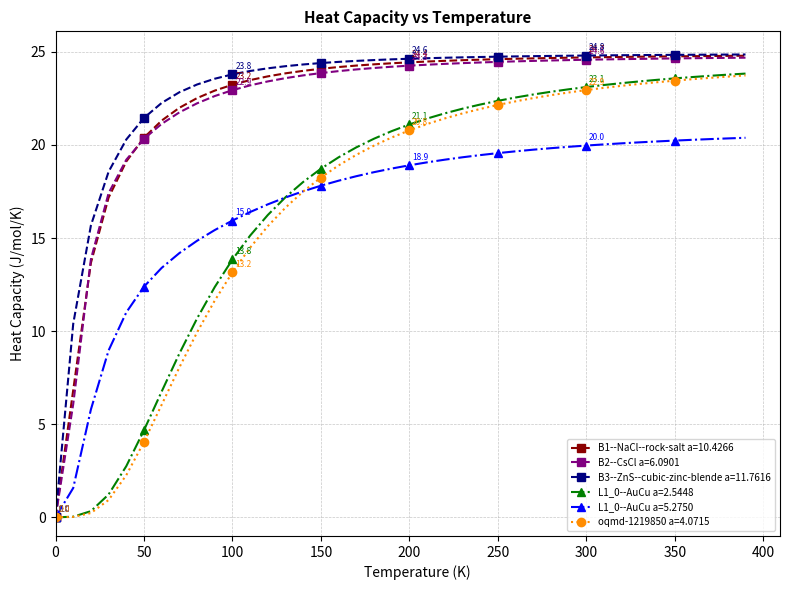

Which series has the largest range (max minus min)?

B3--ZnS--cubic-zinc-blende a=11.7616